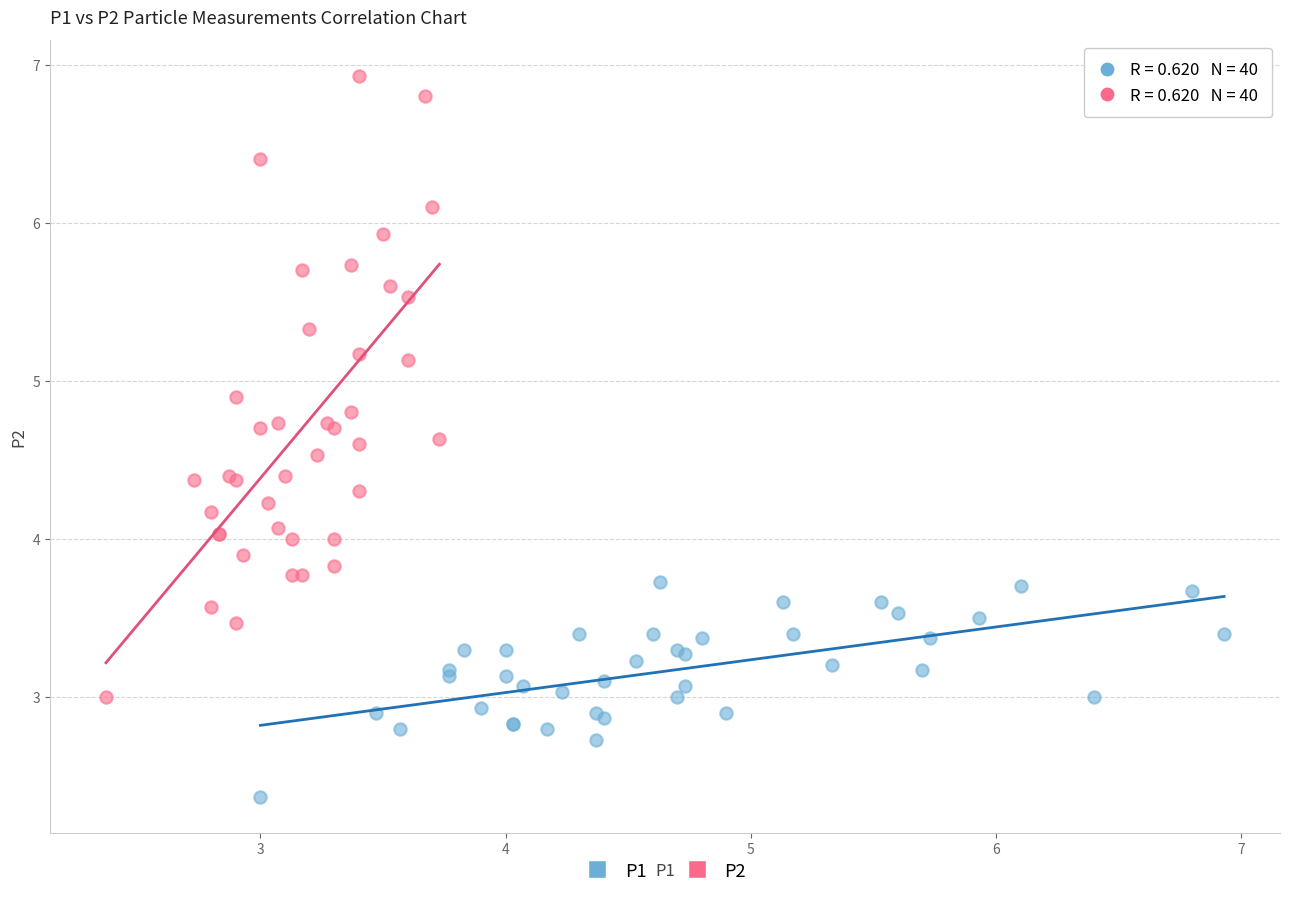

What are all the series names shown in the legend?

P1, P2